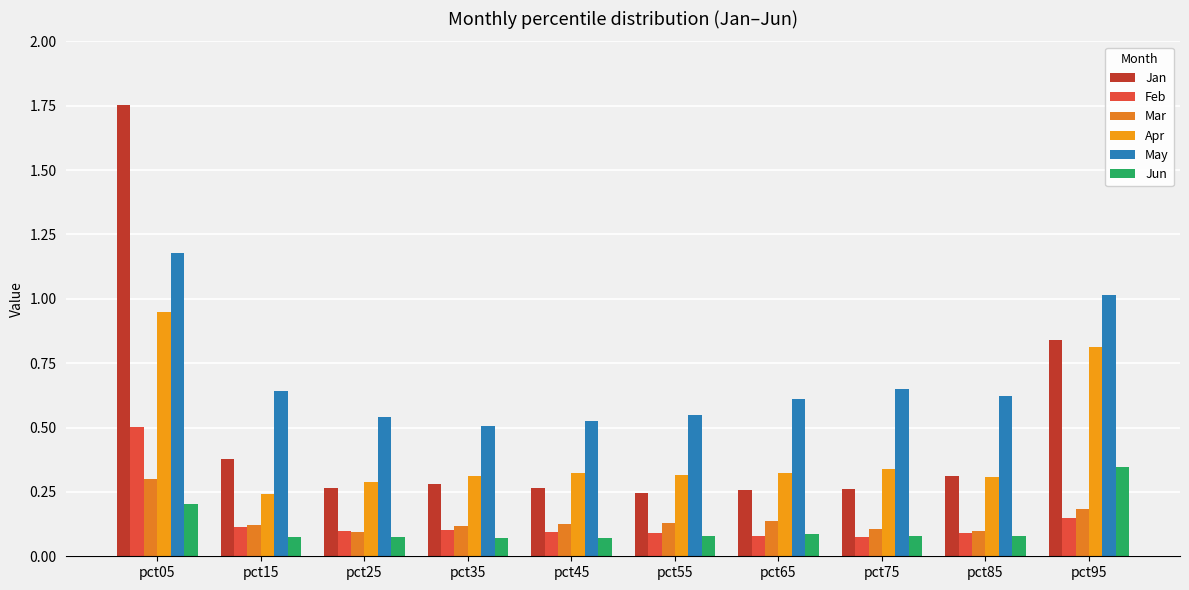

Does the chart contain any negative values?

No